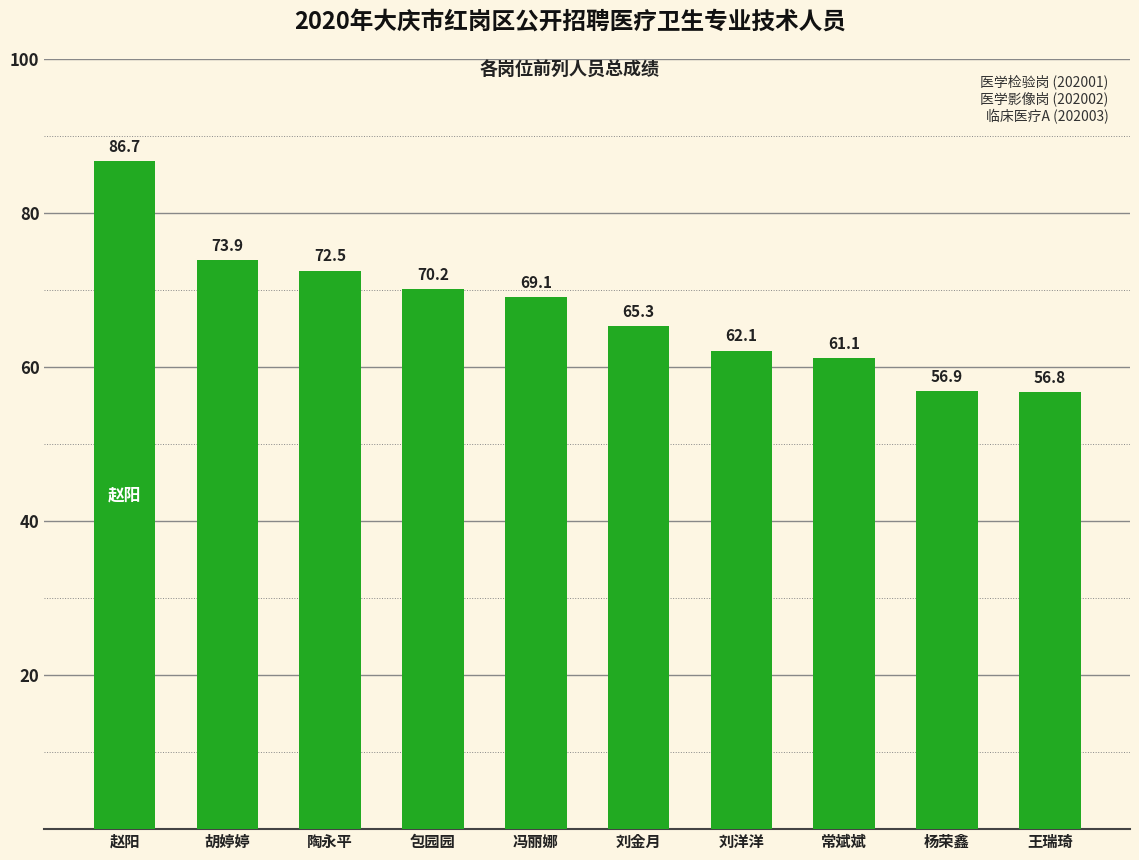

Does the chart contain stacked bars?

No